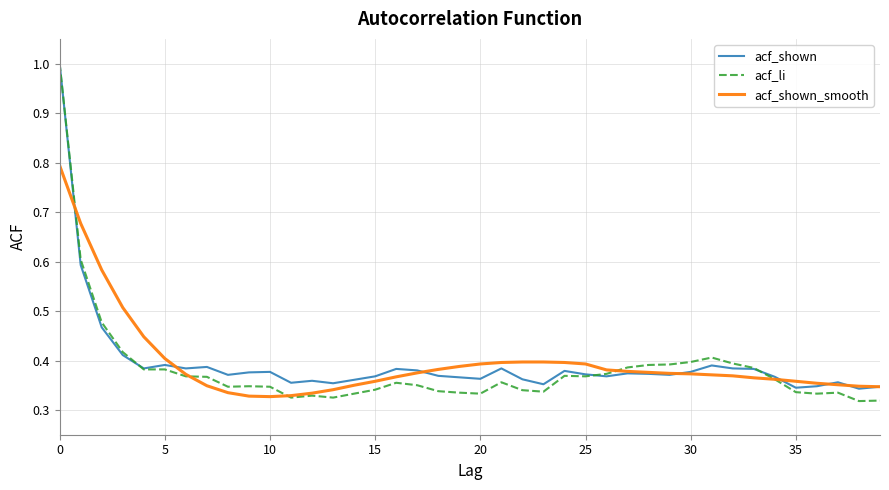

What is the maximum value shown in the chart?

1.0